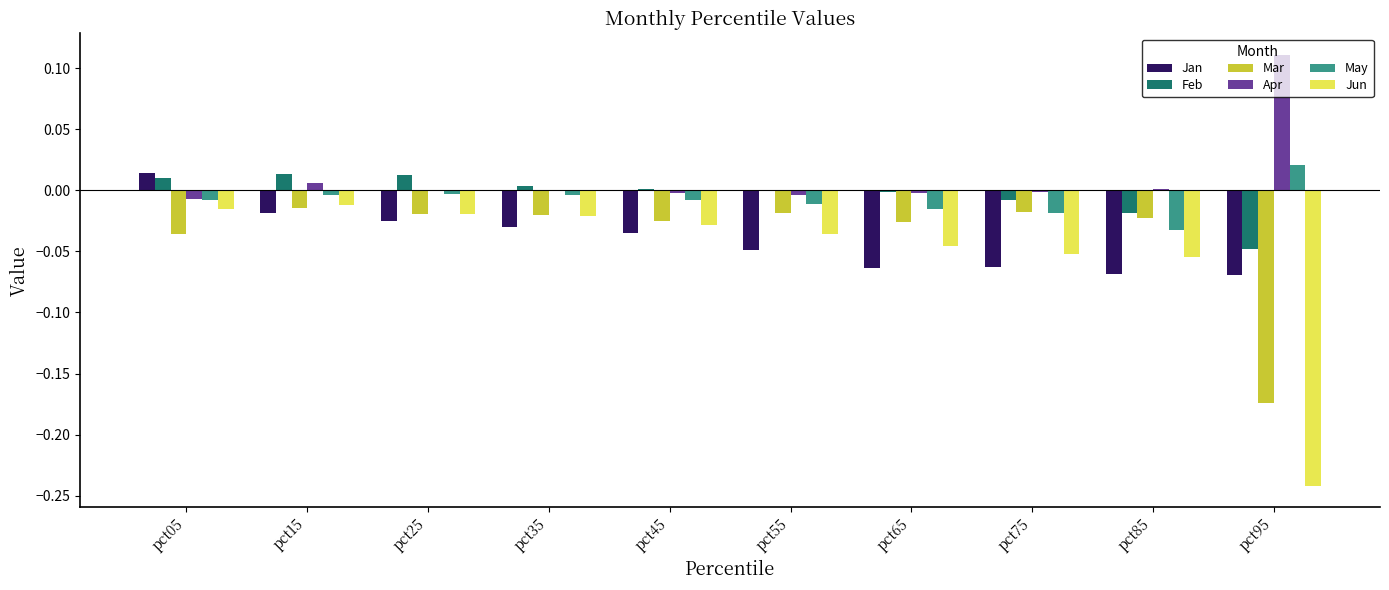

Between pct45 and pct75, which series saw the biggest shift?

Jan